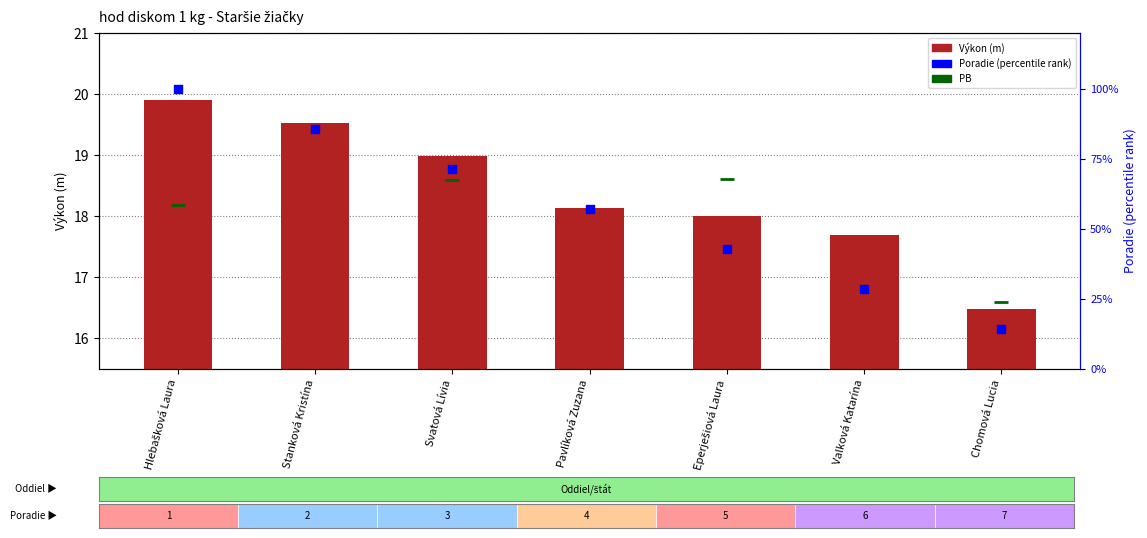

Which series contains the highest Y value?

Poradie (percentile)